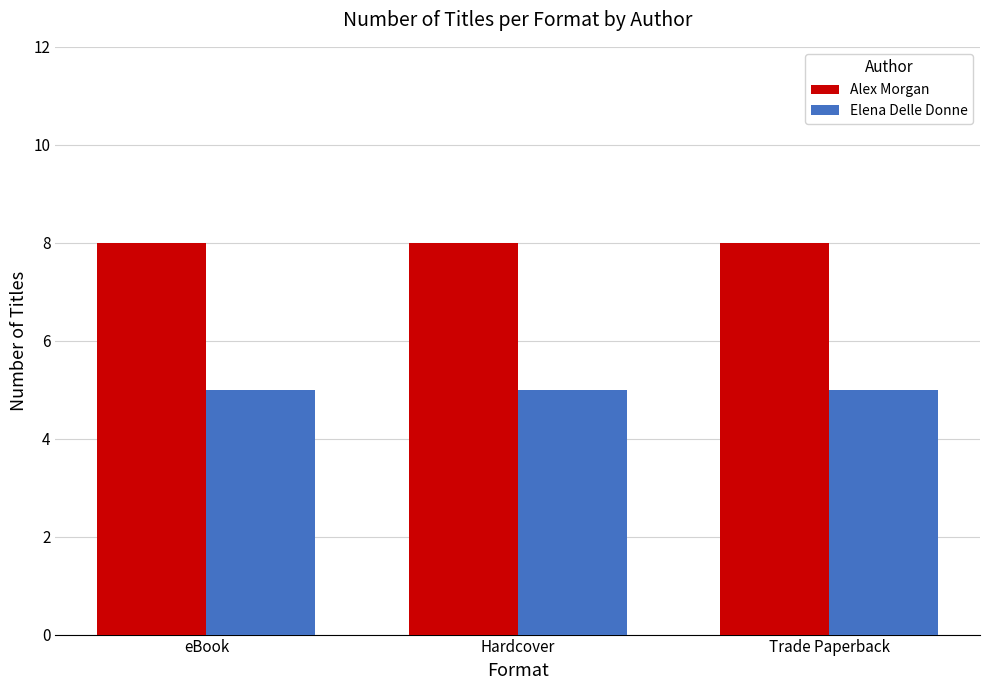

True or false: Elena Delle Donne has a value of 7 at Trade Paperback.

False